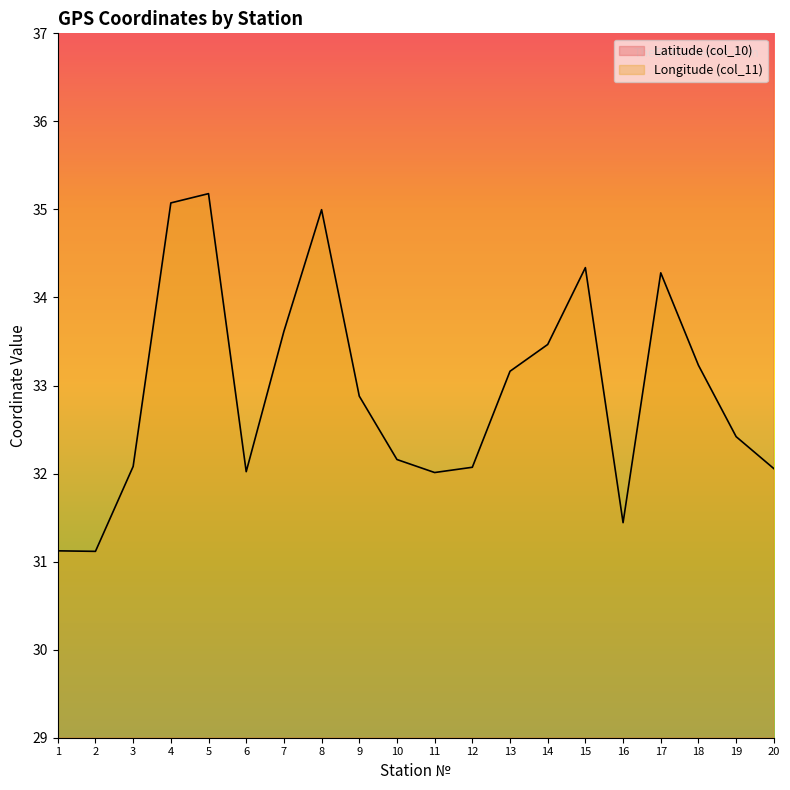

Which has a higher value, 14 or 12?

14